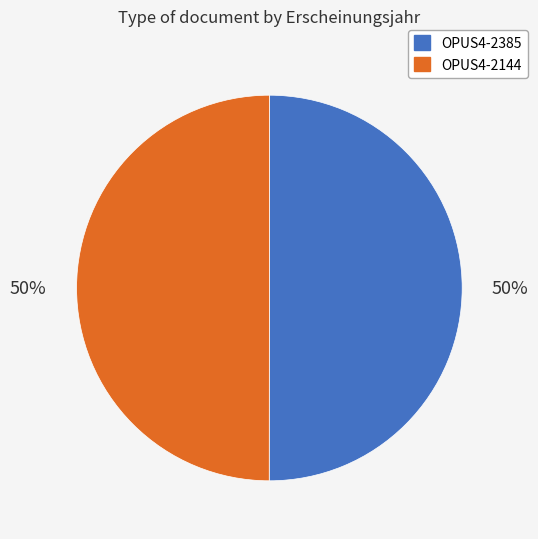

To the nearest percent, what percentage of the pie is OPUS4-2144?

50%